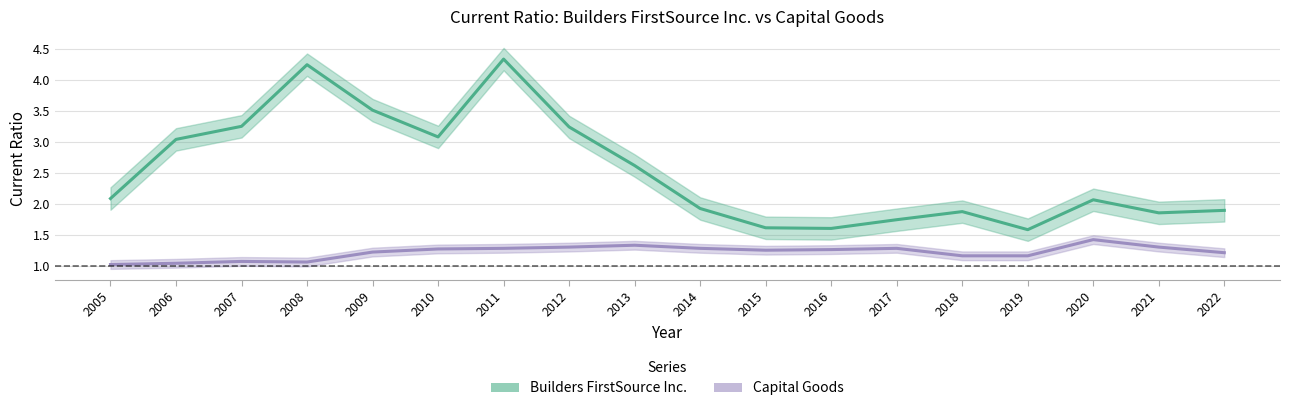

Reading left to right, transcribe all the data shown in this chart.

Builders FirstSource Inc.: 2.1	3.0	3.2	4.2	3.5	3.1	4.3	3.2	2.6	1.9	1.6	1.6	1.8	1.9	1.6	2.1	1.9	1.9
Capital Goods: 1.0	1.1	1.1	1.1	1.2	1.3	1.3	1.3	1.3	1.3	1.3	1.3	1.3	1.2	1.2	1.4	1.3	1.2